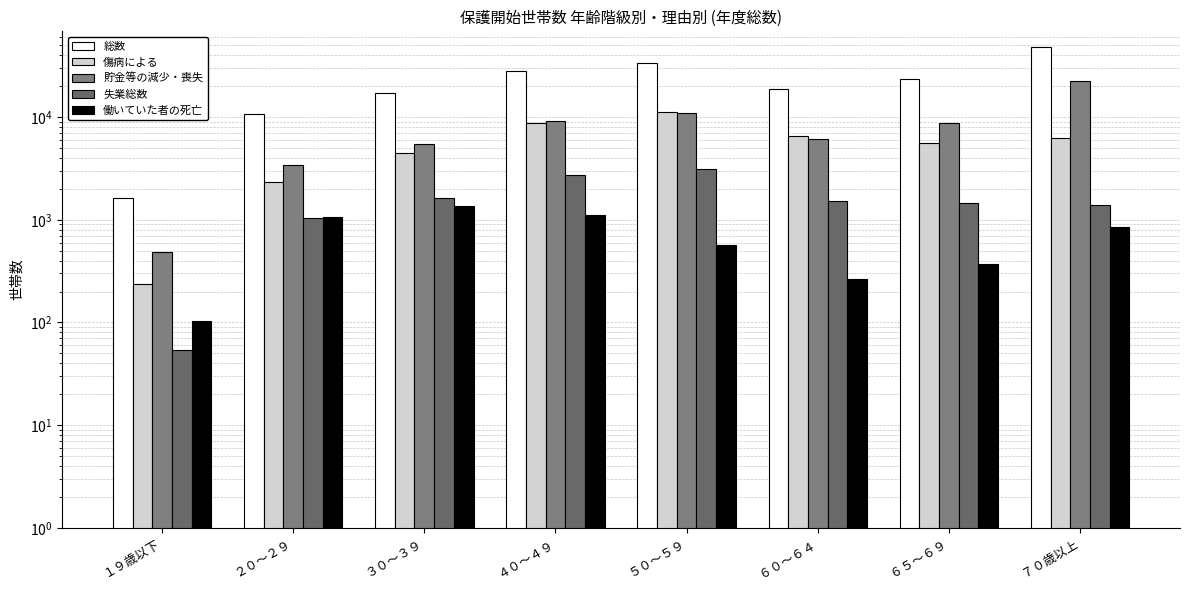

What is the value of the 失業総数 bar at the 2nd from the left?

1033